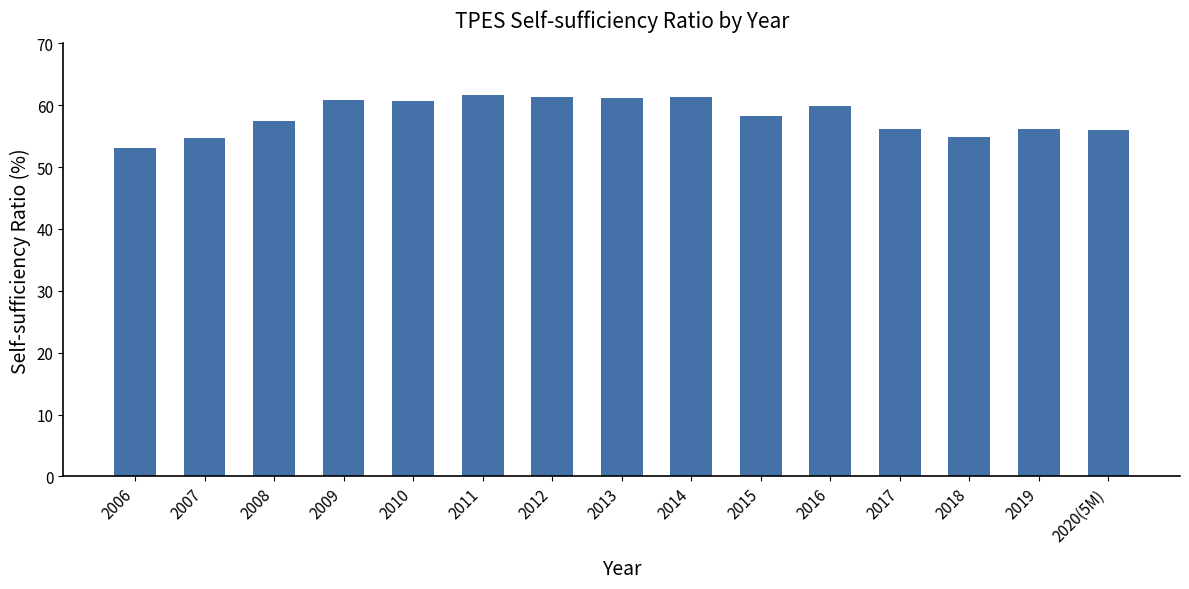

What is the label of the 4th bar from the left?

2009